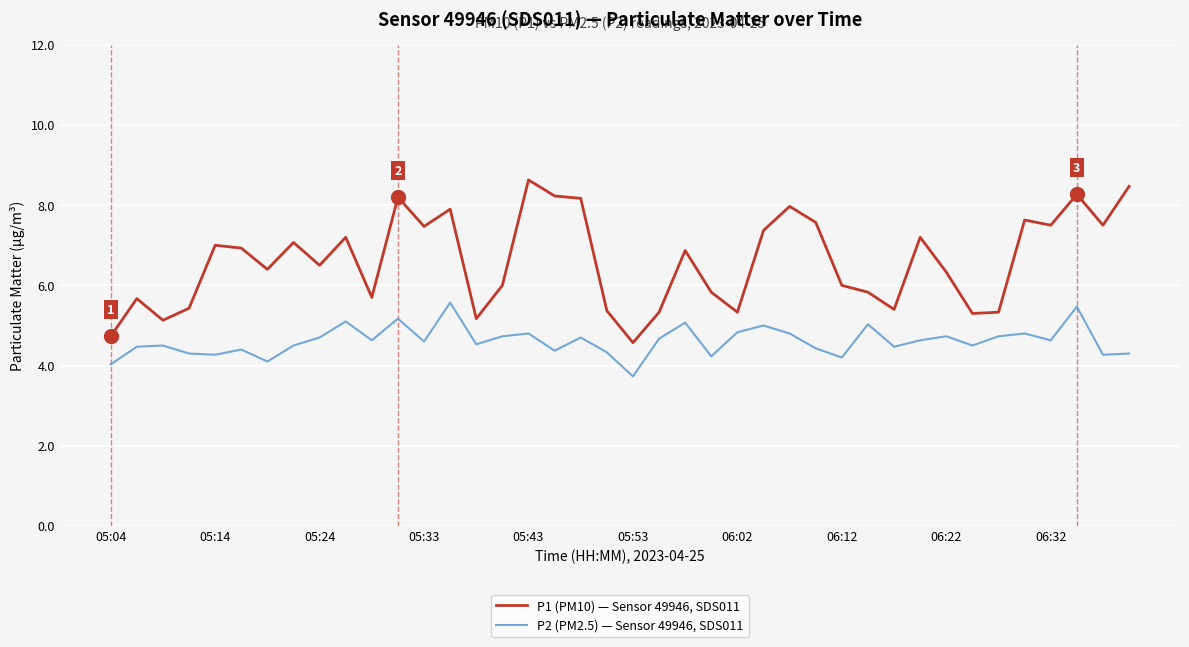

What is the maximum value for P2 (PM2.5) — Sensor 49946, SDS011?

5.6